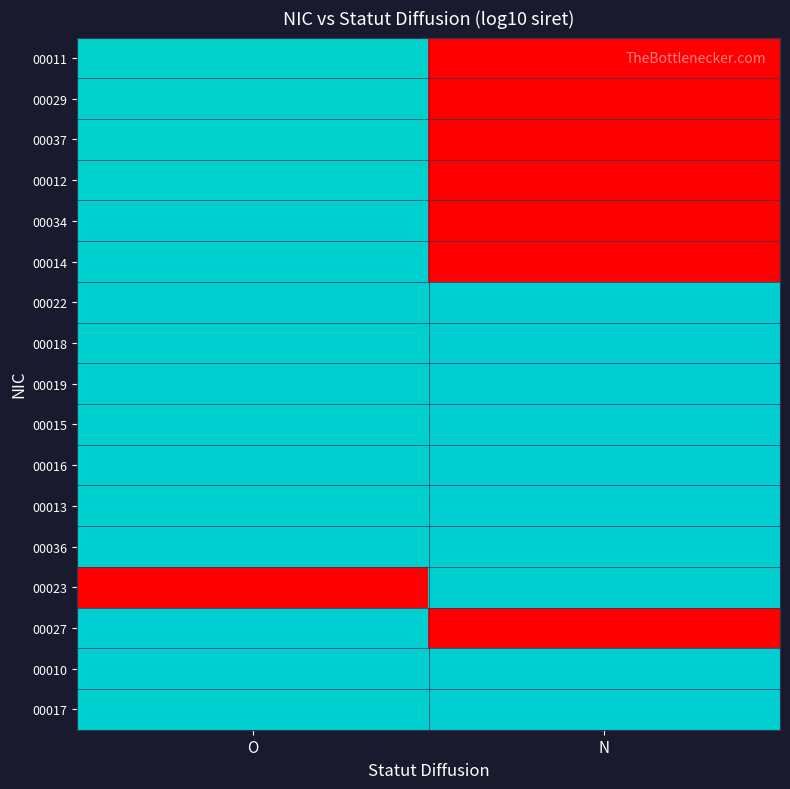

How many data points does each series have?

2